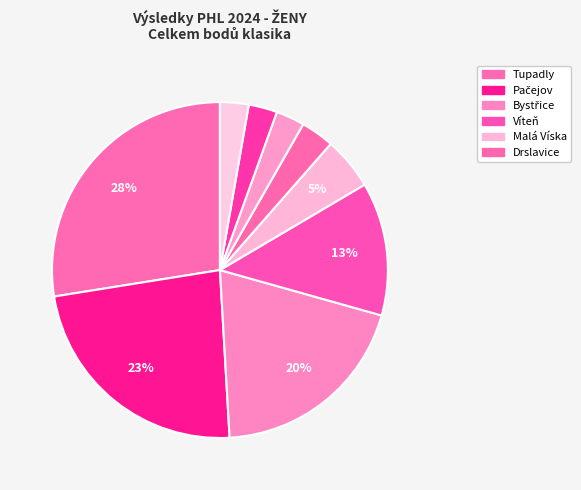

How many segments does this pie chart have?

9